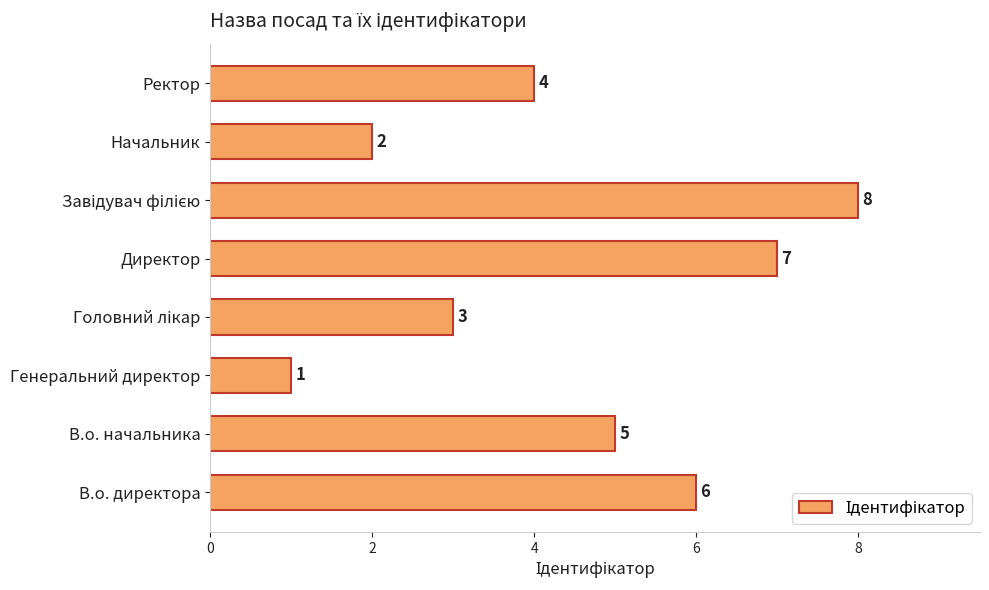

What is the maximum value shown in the chart?

8